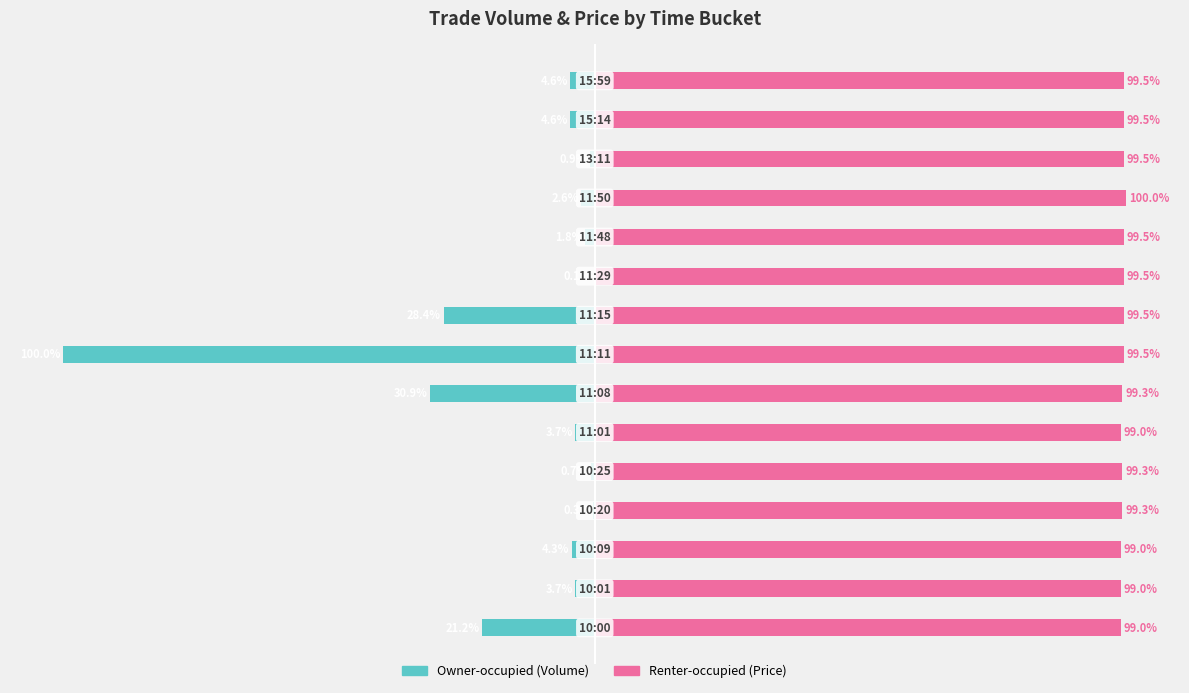

Reading left to right, transcribe all the data shown in this chart.

Owner-occupied (Volume): -21.2	-3.7	-4.3	-0.3	-0.7	-3.7	-30.9	-100.0	-28.4	-0.1	-1.8	-2.6	-0.9	-4.6	-4.6
Renter-occupied (Price): 99.0	99.0	99.0	99.3	99.3	99.0	99.3	99.5	99.5	99.5	99.5	100.0	99.5	99.5	99.5